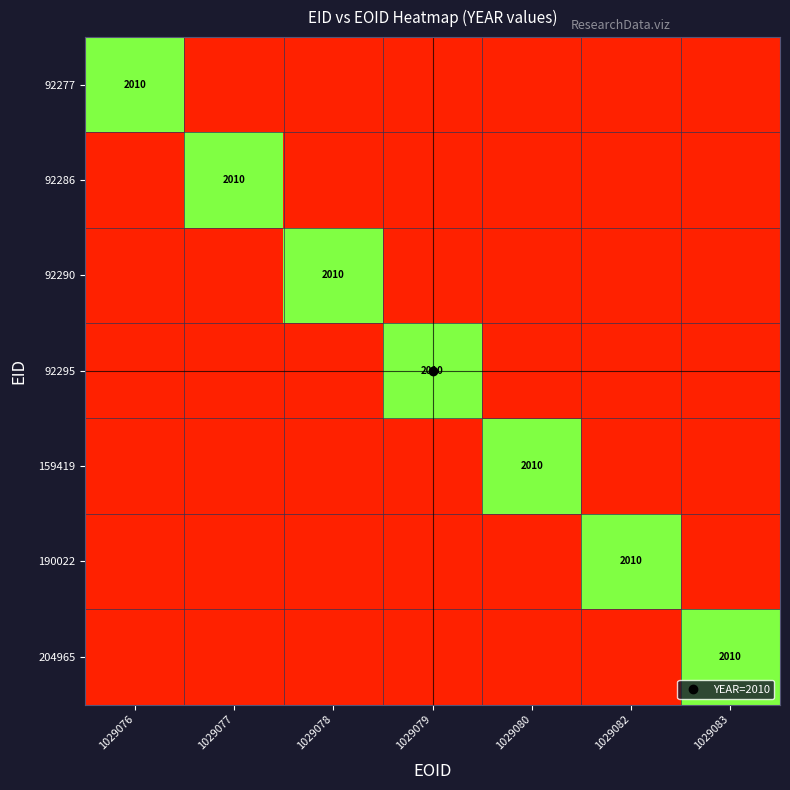

What is the minimum value shown in the chart?

0.1